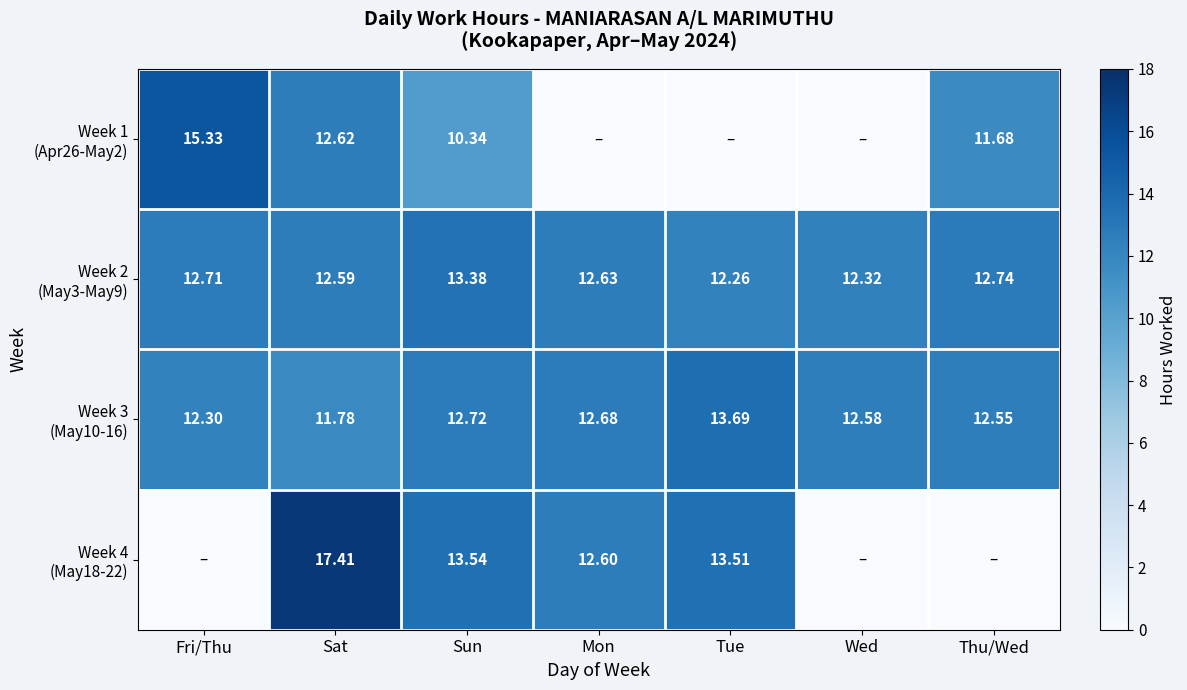

Is it true that Week 4 (May18-22) equals 17.4 at Sat?

True